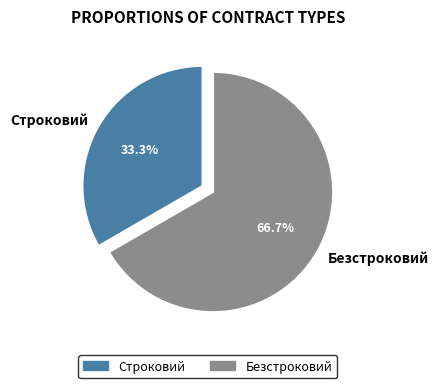

To the nearest percent, what is the combined percentage of Безстроковий and Строковий?

100%